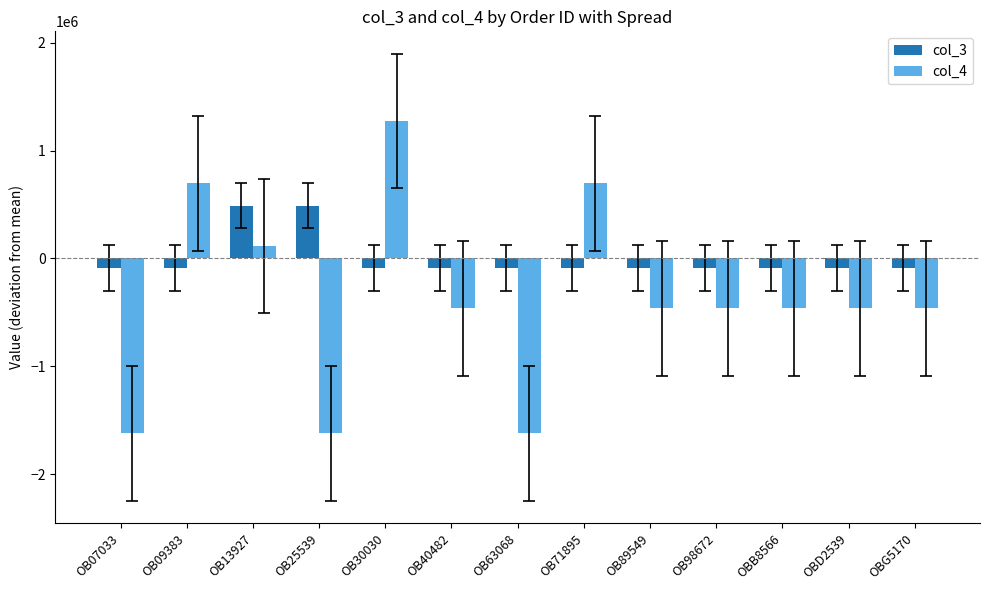

How many negative values does the col_4 series have?

9